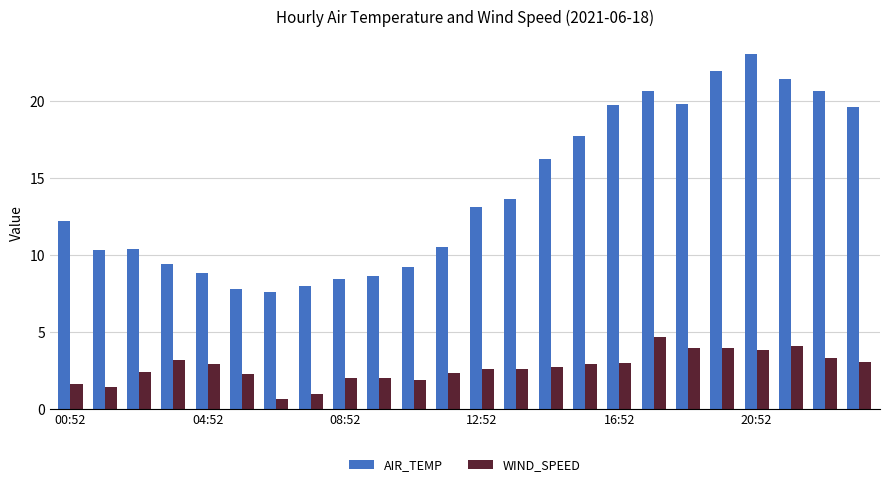

Which series has the largest total across all categories?

AIR_TEMP